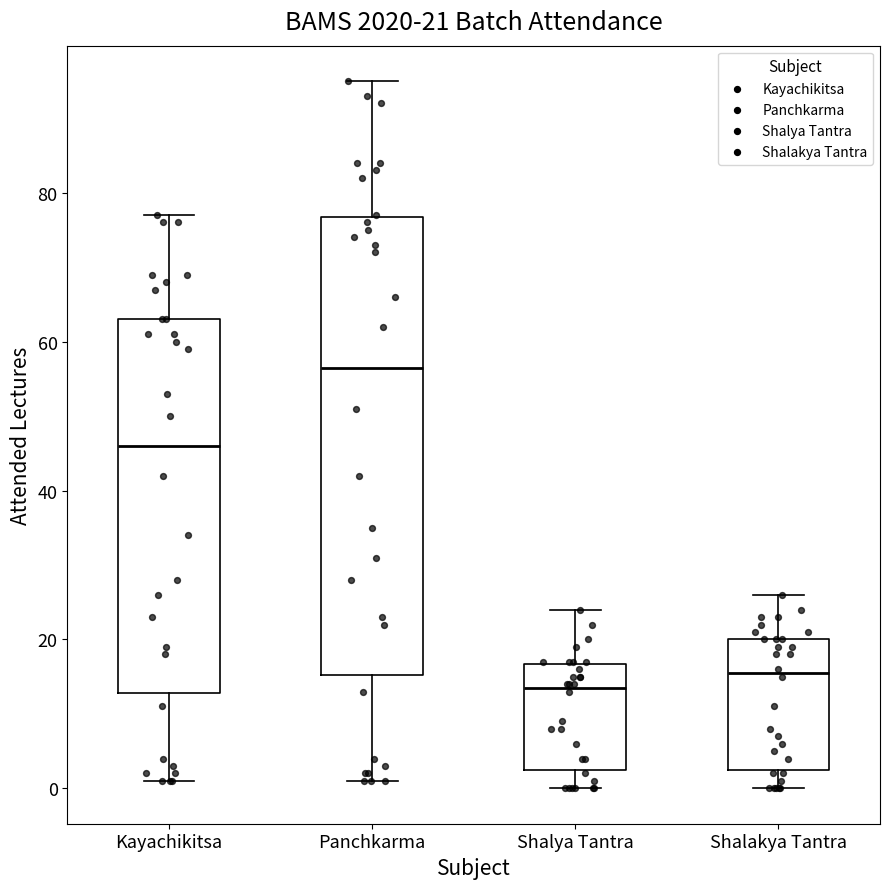

Which box's median line is the lowest?

Shalya Tantra